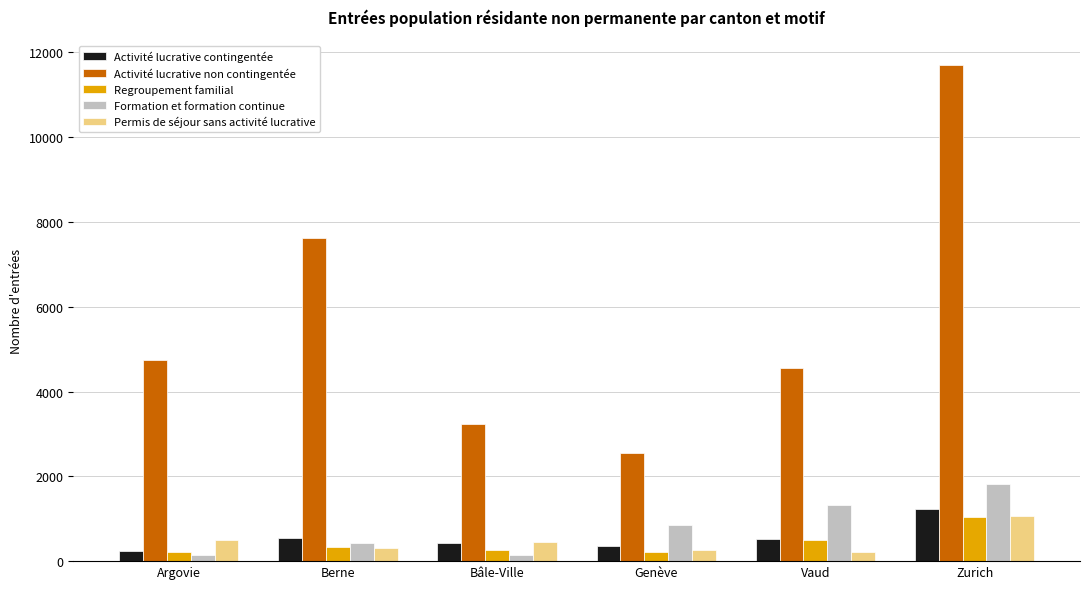

What is the maximum value for Activité lucrative non contingentée?

11705